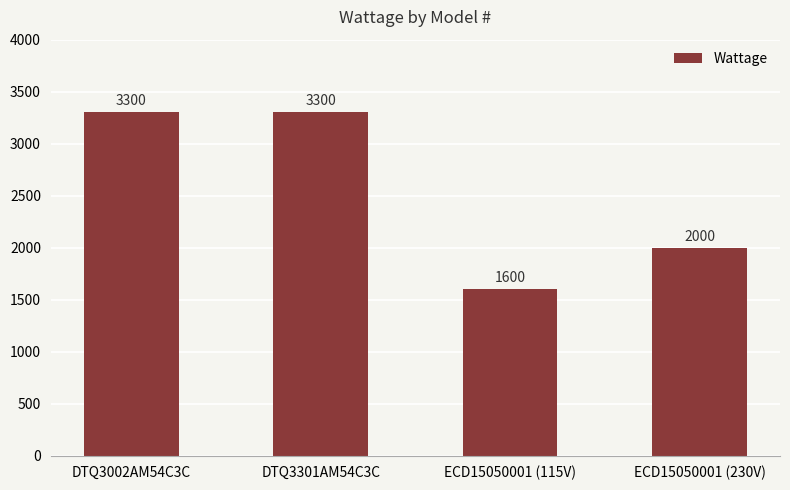

What is the ratio of the value at ECD15050001 (230V) to the value at DTQ3002AM54C3C?

0.6